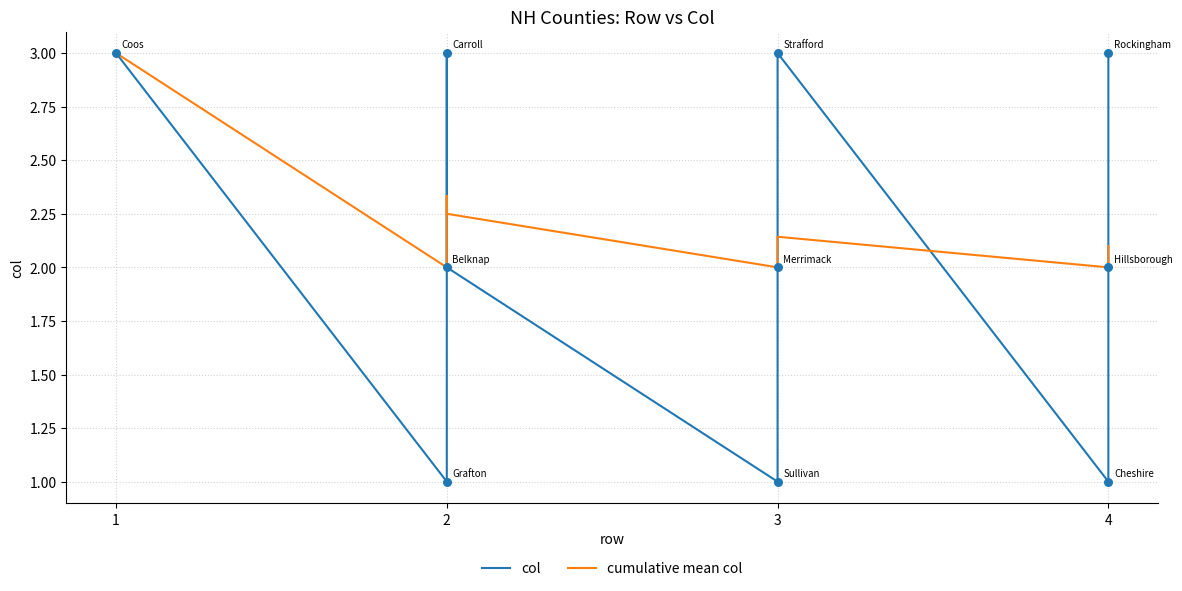

Which series reaches the maximum Y coordinate?

col